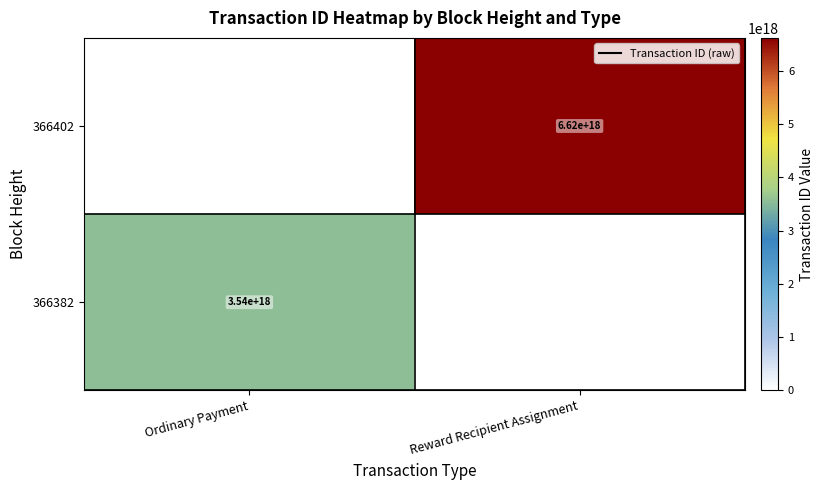

The value of 366382 at Ordinary Payment is 3540000000000000000. True or false?

True